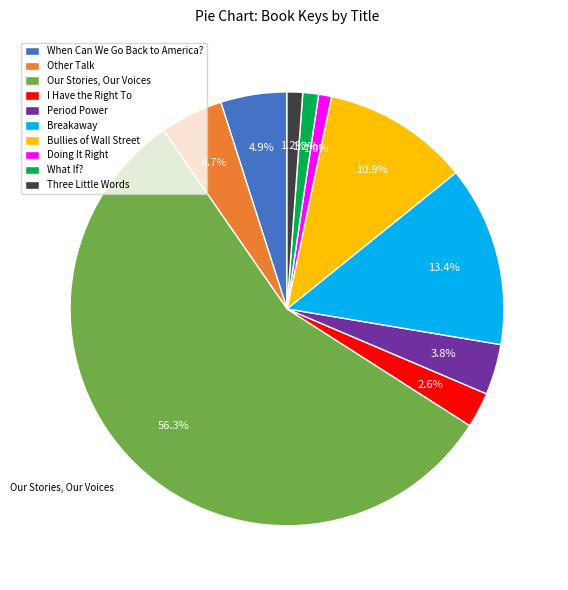

Count the number of slices in the pie.

10